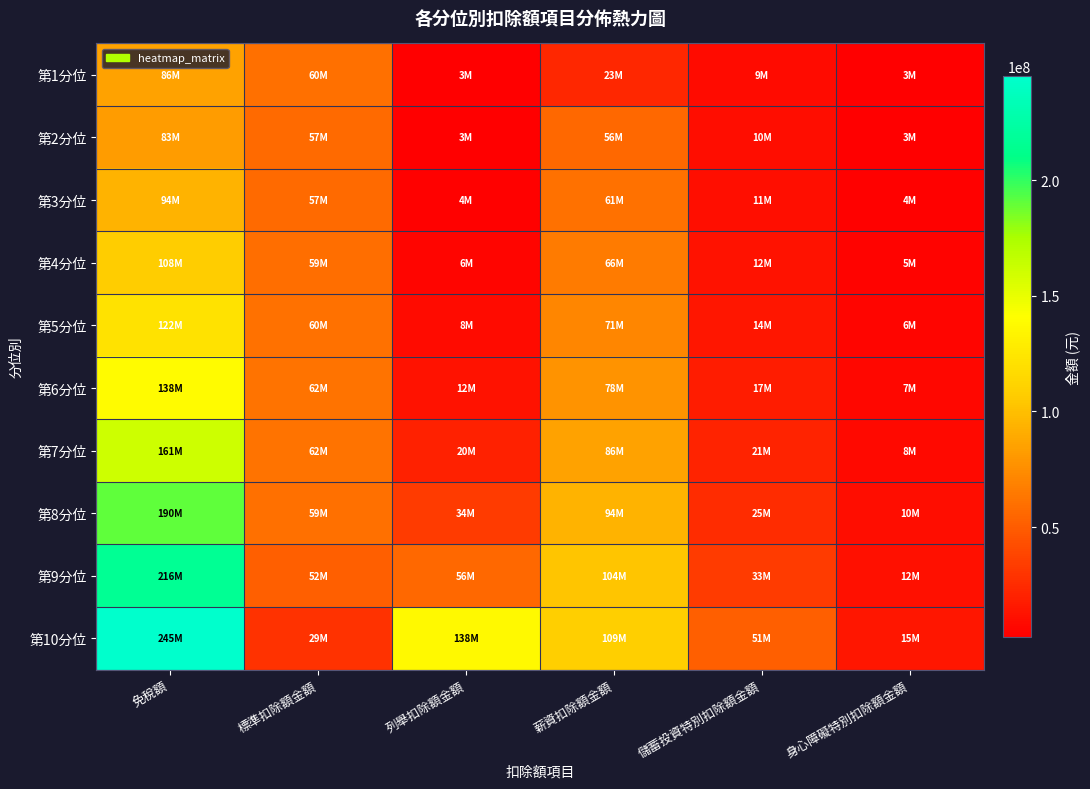

Which series changed the most between 列舉扣除額金額 and 身心障礙特別扣除額金額?

第10分位